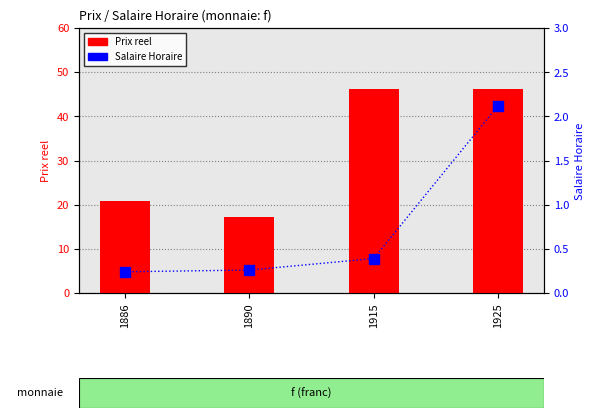

What is the difference between the maximum and second lowest values in the Salaire Horaire series?

1.9